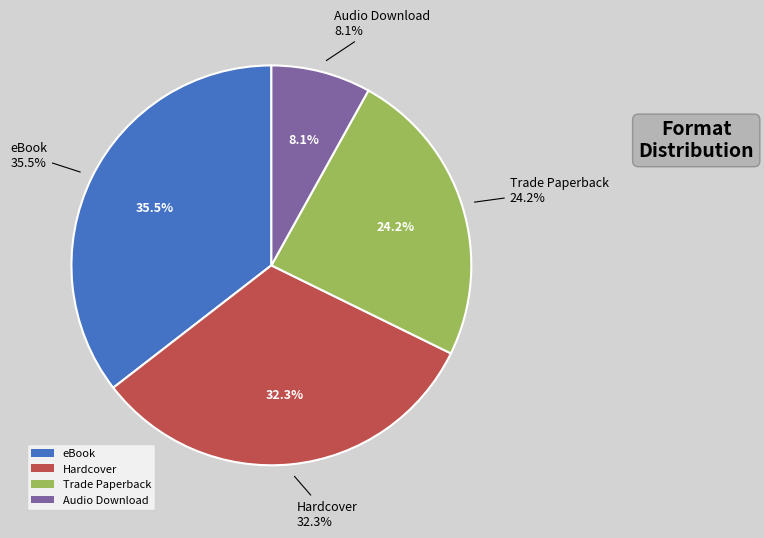

Do eBook and Hardcover together represent more than half of the pie?

Yes